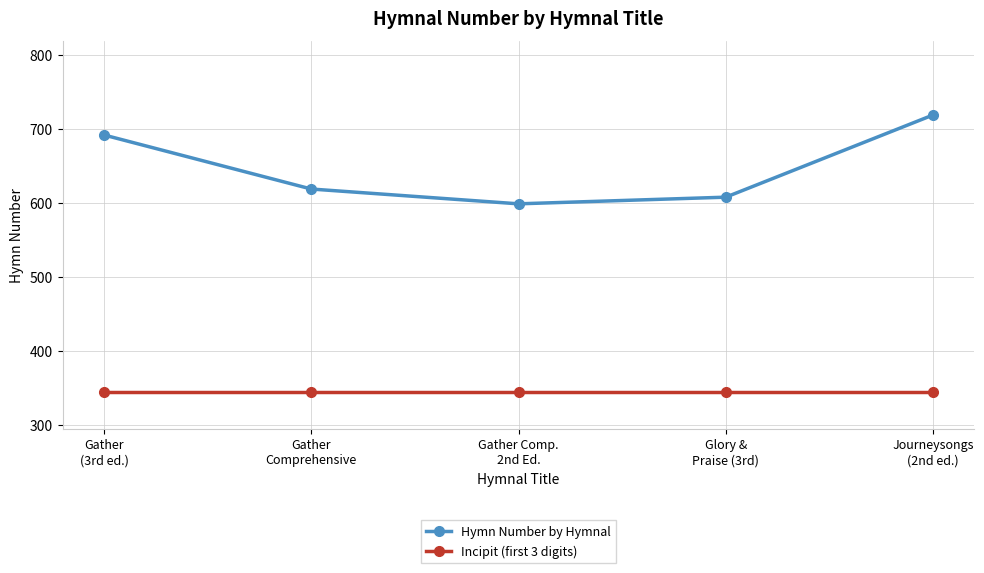

Reading right to left, extract all data points from this chart.

Hymn Number by Hymnal: Journeysongs
(2nd ed.)=719	Glory &
Praise (3rd)=608	Gather Comp.
2nd Ed.=599	Gather
Comprehensive=619	Gather
(3rd ed.)=692
Incipit (first 3 digits): Journeysongs
(2nd ed.)=345	Glory &
Praise (3rd)=345	Gather Comp.
2nd Ed.=345	Gather
Comprehensive=345	Gather
(3rd ed.)=345